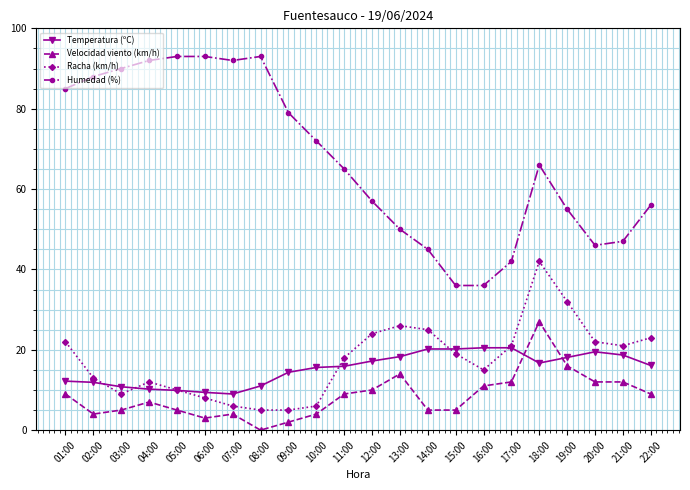

True or false: Humedad (%) and Racha (km/h) intersect in this chart.

False